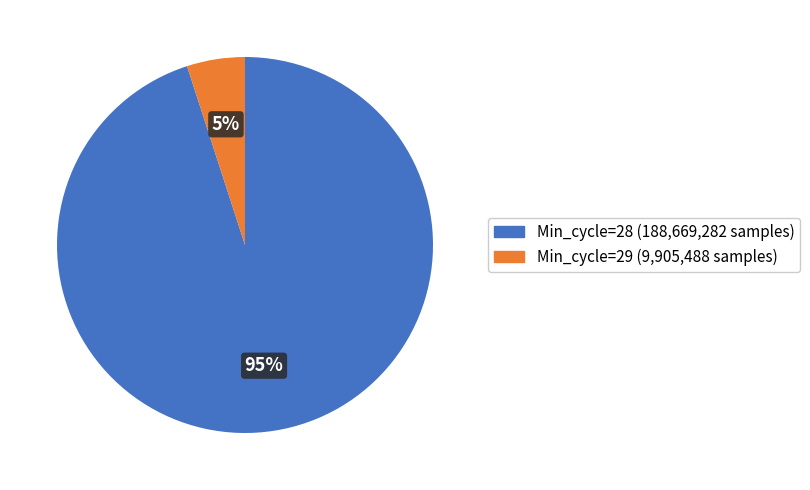

Which has a higher value, Min_cycle=29 (9,905,488 samples) or Min_cycle=28 (188,669,282 samples)?

Min_cycle=28 (188,669,282 samples)